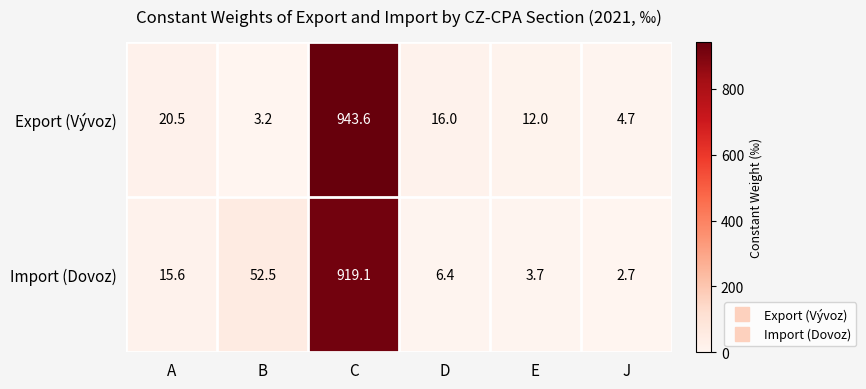

What is the smallest value displayed?

2.7